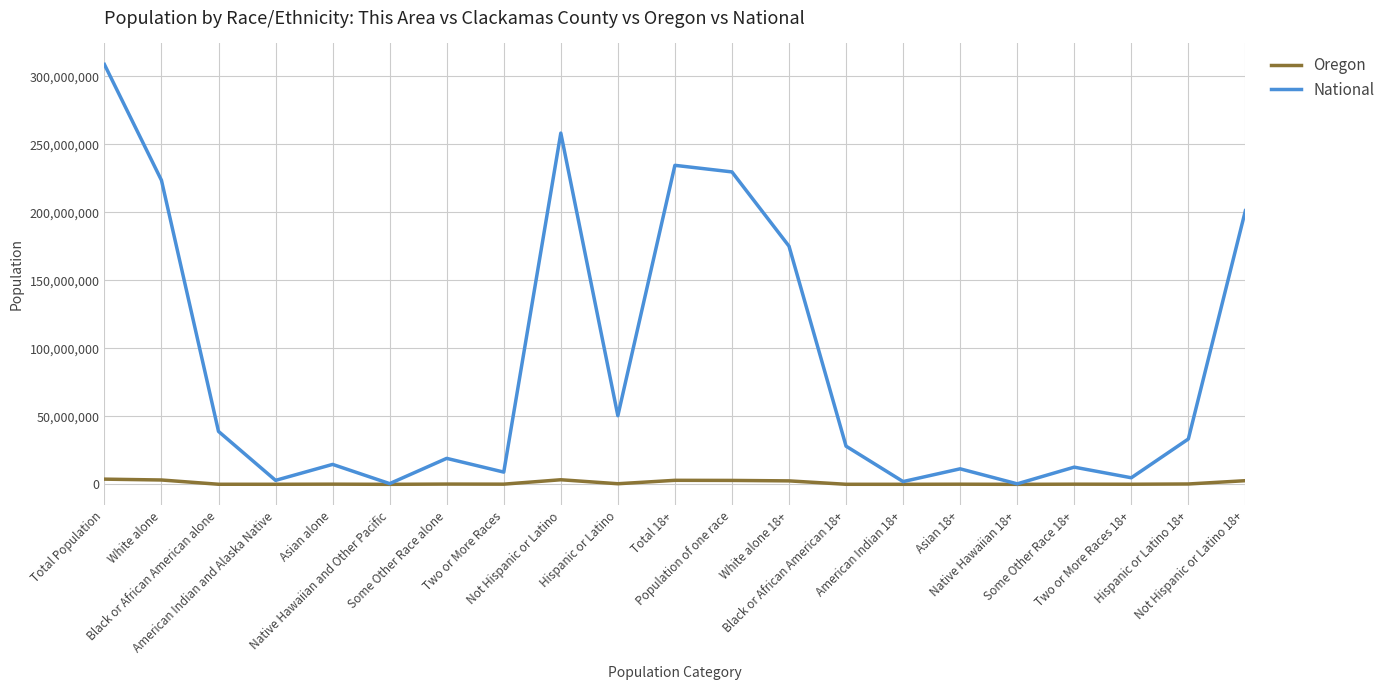

At which category does the chart reach its peak across all series?

Total Population